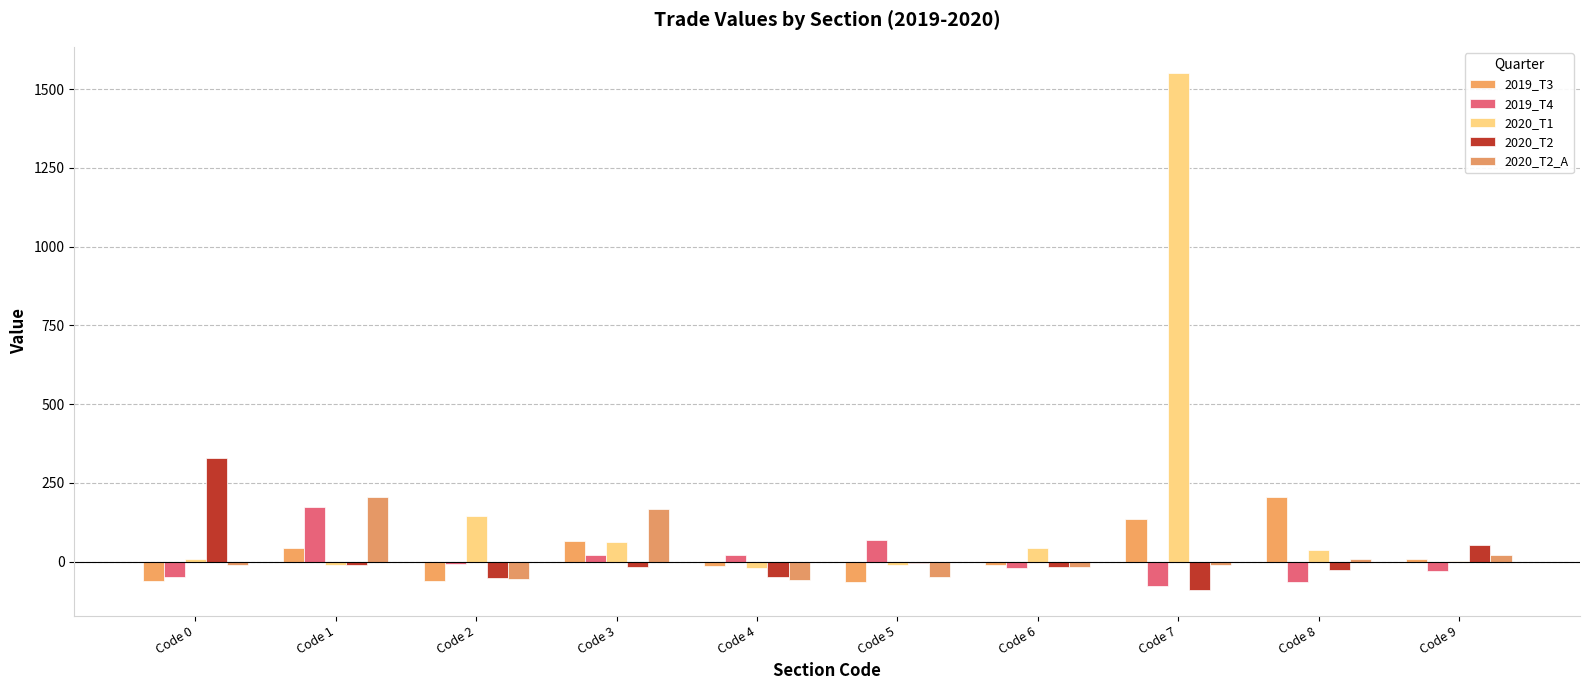

Which label corresponds to the smallest value in the chart?

Code 7